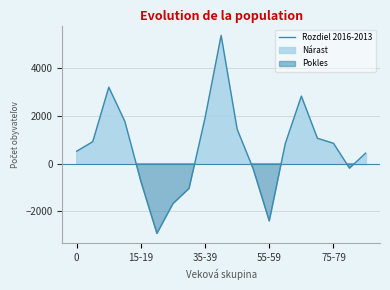

What is the maximum value shown in the chart?

5361